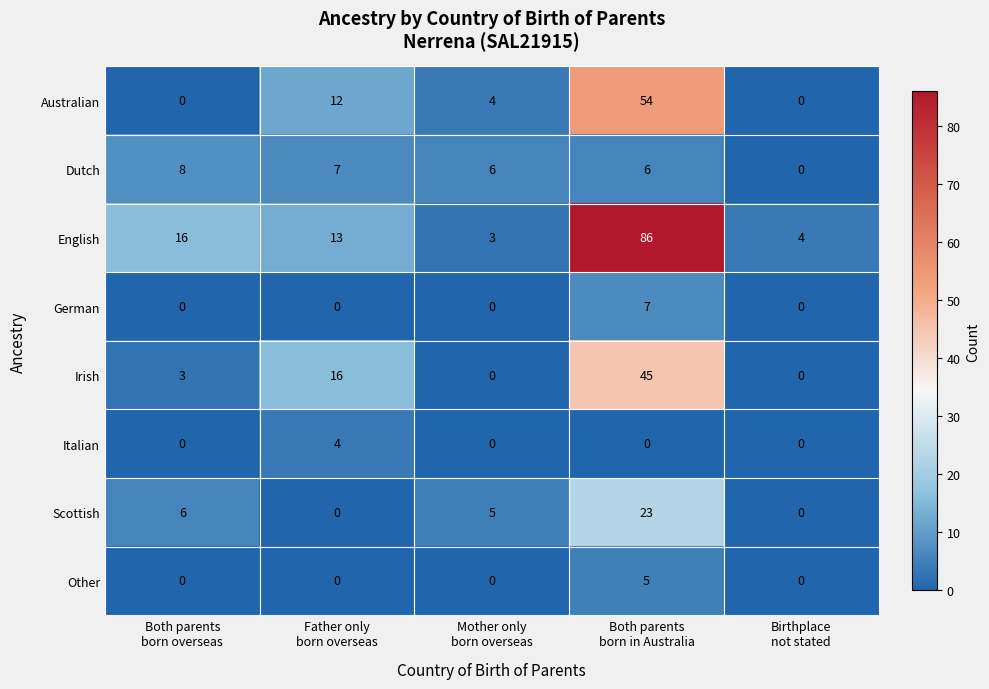

What is the greatest value displayed?

86